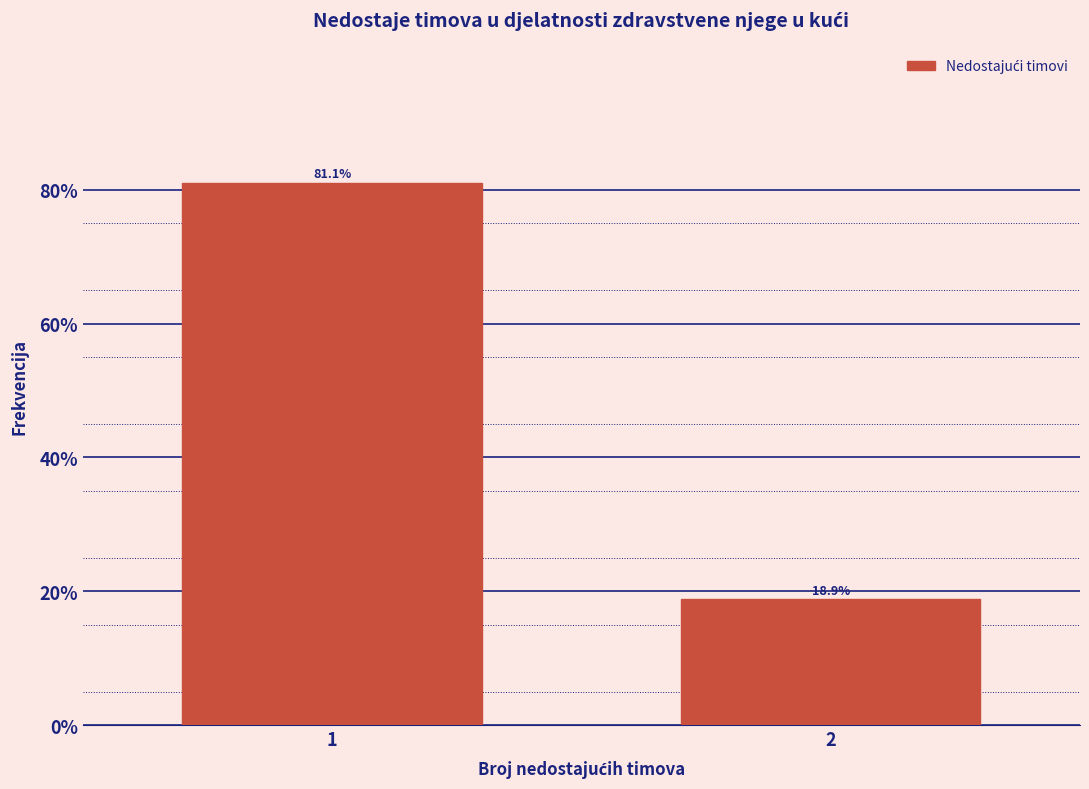

Reading left to right, list all the values displayed in this chart.

1=81.1	2=18.9